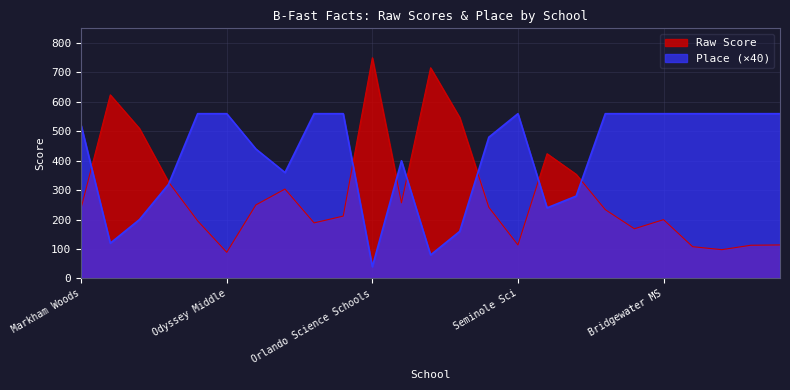

At how many categories does at least one series exceed 499?

18